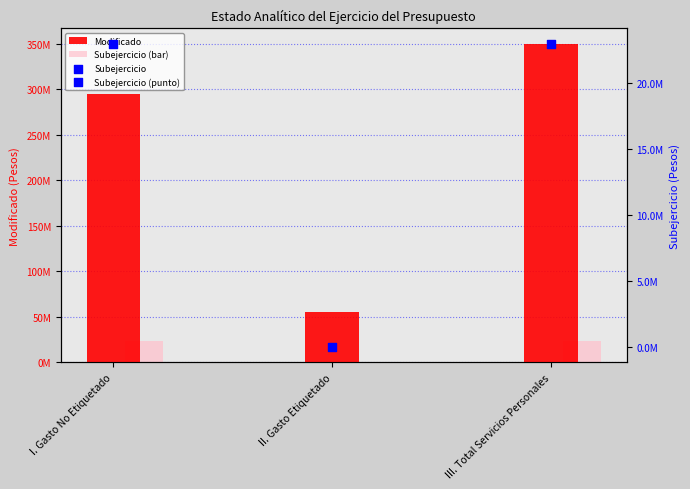

Which series has the widest spread of Y values?

Modificado